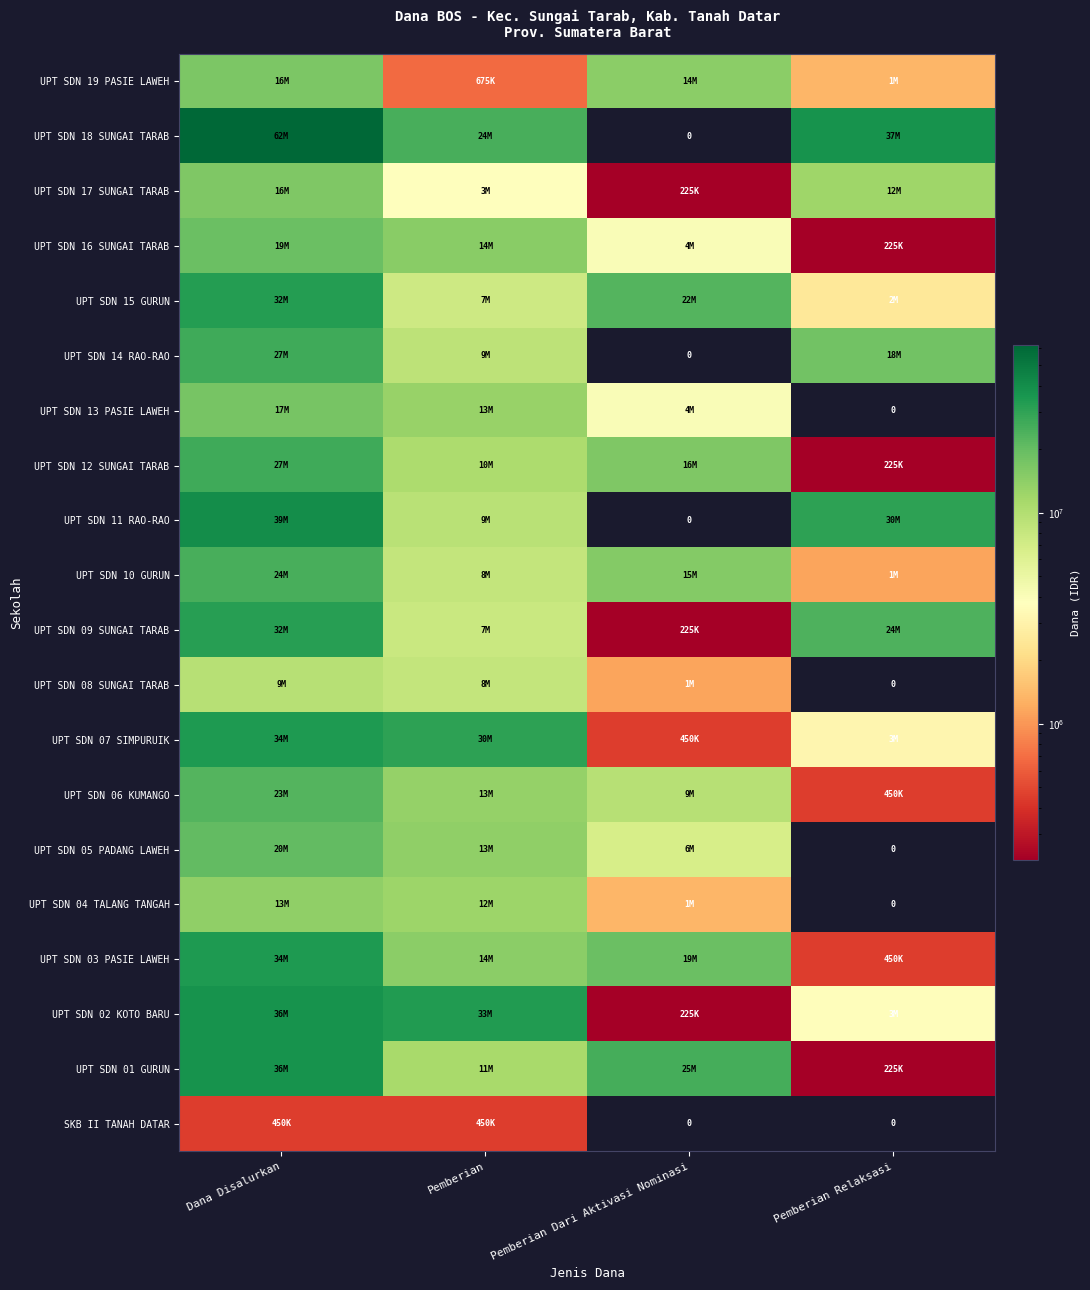

At how many categories does at least one series exceed 39051390?

1